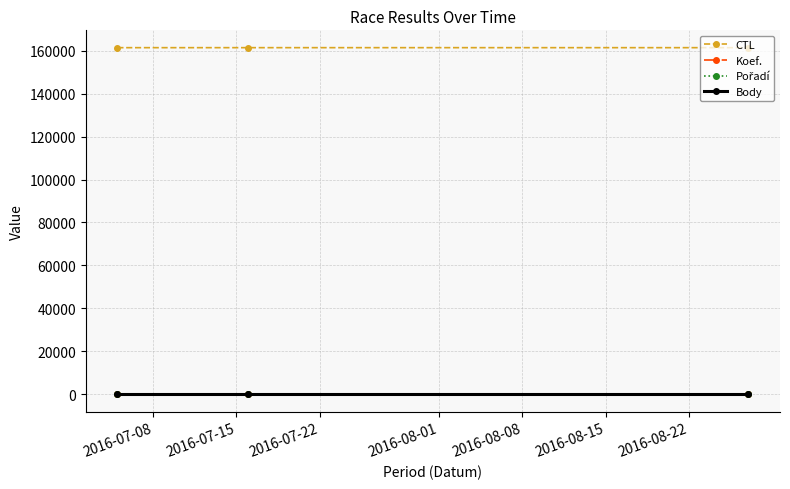

What is the maximum value shown in the chart?

161414